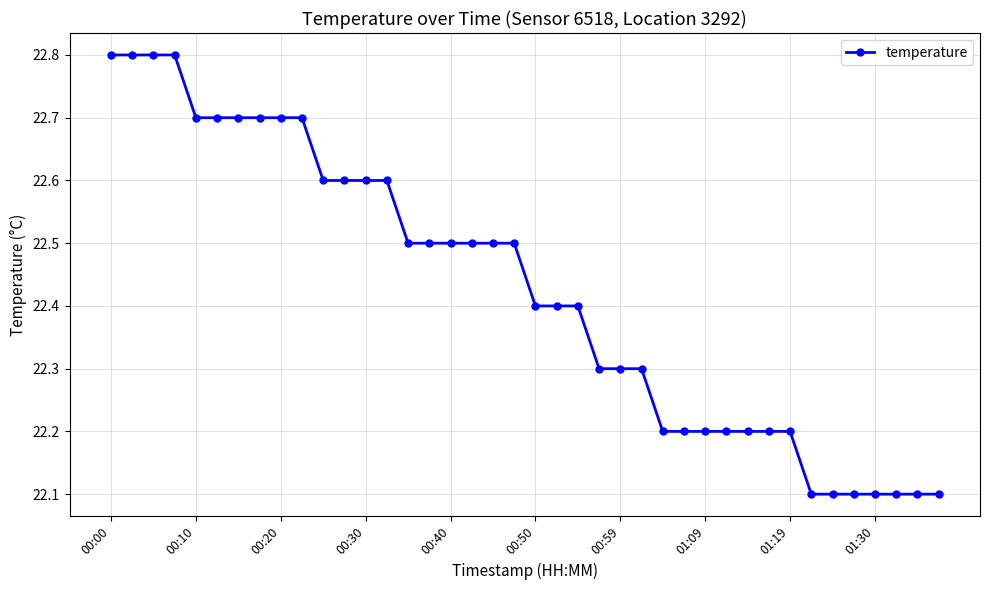

What is the difference between the second highest and minimum values?

0.7